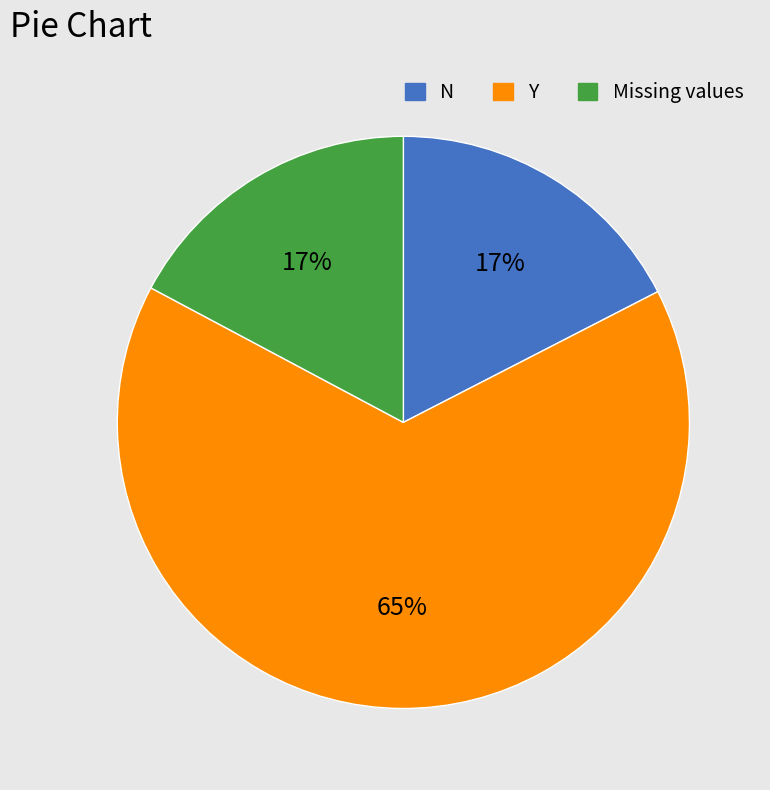

Is there a majority slice in this chart?

Yes